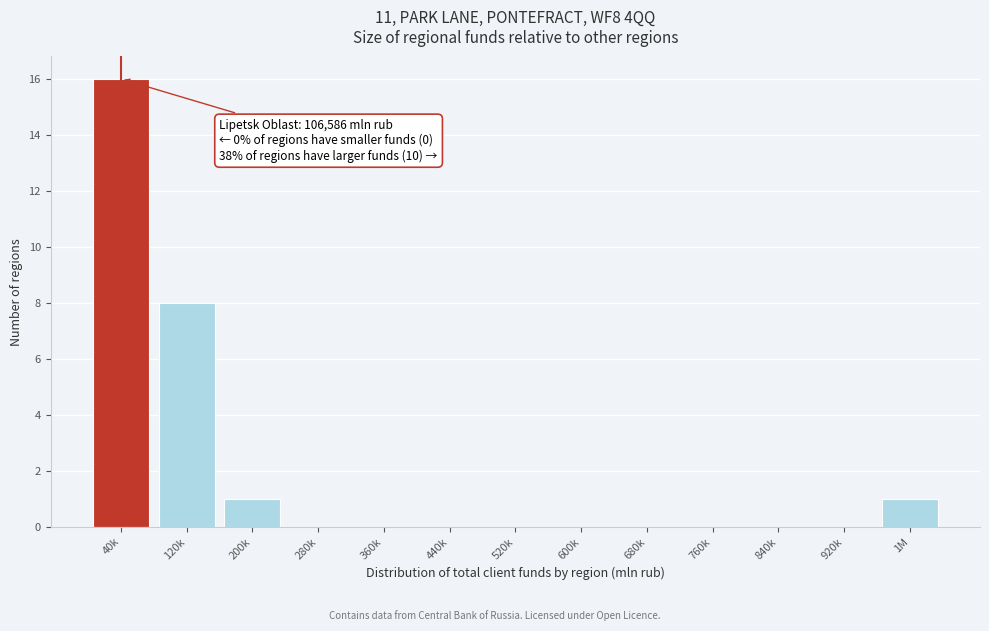

Reading left to right, extract all data points from this chart.

40k=16	120k=8	200k=1	280k=0	360k=0	440k=0	520k=0	600k=0	680k=0	760k=0	840k=0	920k=0	1M=1